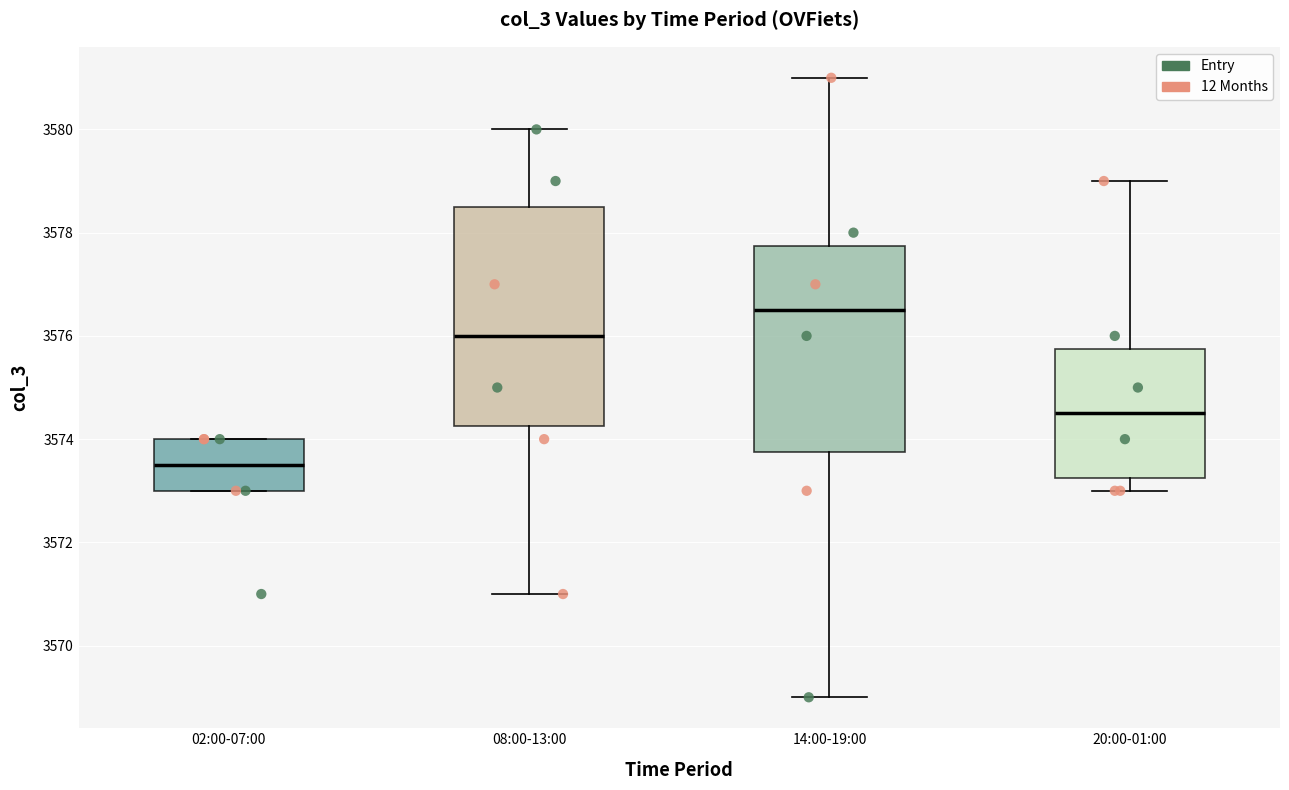

Which box's median line is the highest?

14:00-19:00